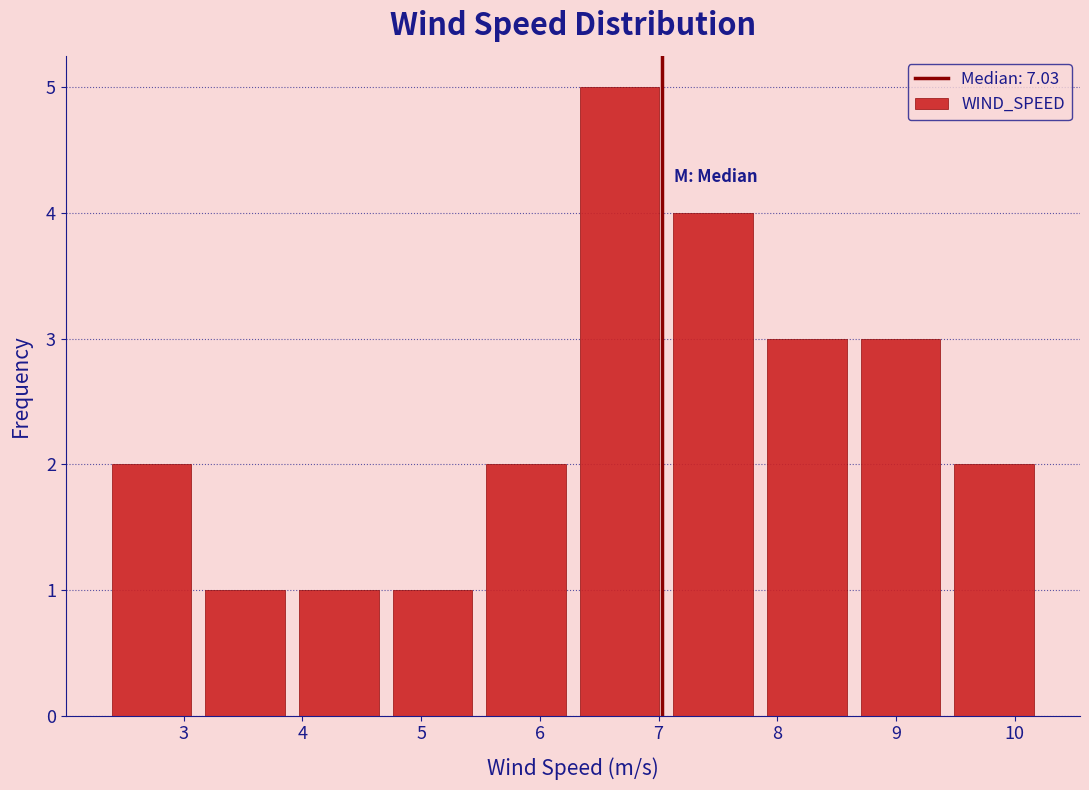

Over which range of the x-axis is the bar tallest?

6.3 to 7.1